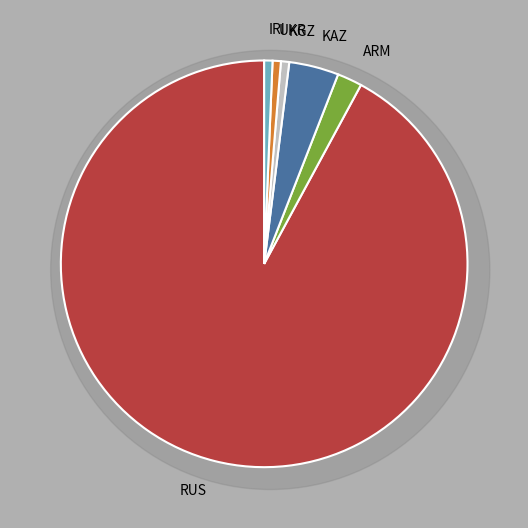

To the nearest percent, what percentage of the pie is UKR?

1%